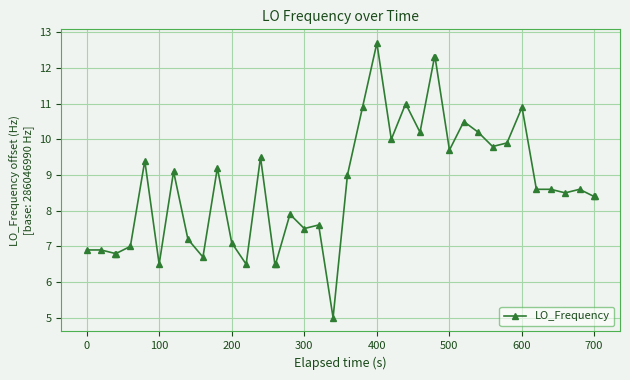

Reading left to right, list all the values displayed in this chart.

6.9	6.9	6.8	6.8	7.0	9.4	6.5	9.1	7.2	6.7	9.2	7.1	6.5	9.5	6.5	6.5	7.9	7.5	7.6	5.0	9.0	10.9	12.7	10.0	11.0	10.2	12.3	12.3	9.7	10.5	10.2	9.8	9.9	10.9	8.6	8.6	8.5	8.6	8.4	8.4